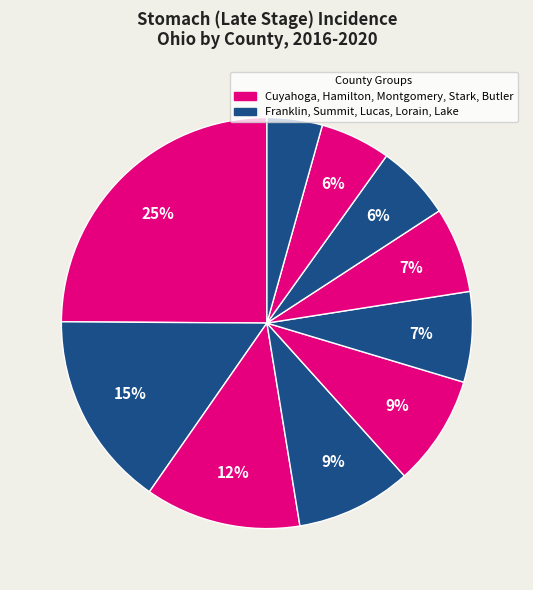

Rank the categories by value from lowest to highest.

Lake County, Butler County, Lorain County, Stark County, Lucas County, Montgomery County, Summit County, Hamilton County, Franklin County, Cuyahoga County